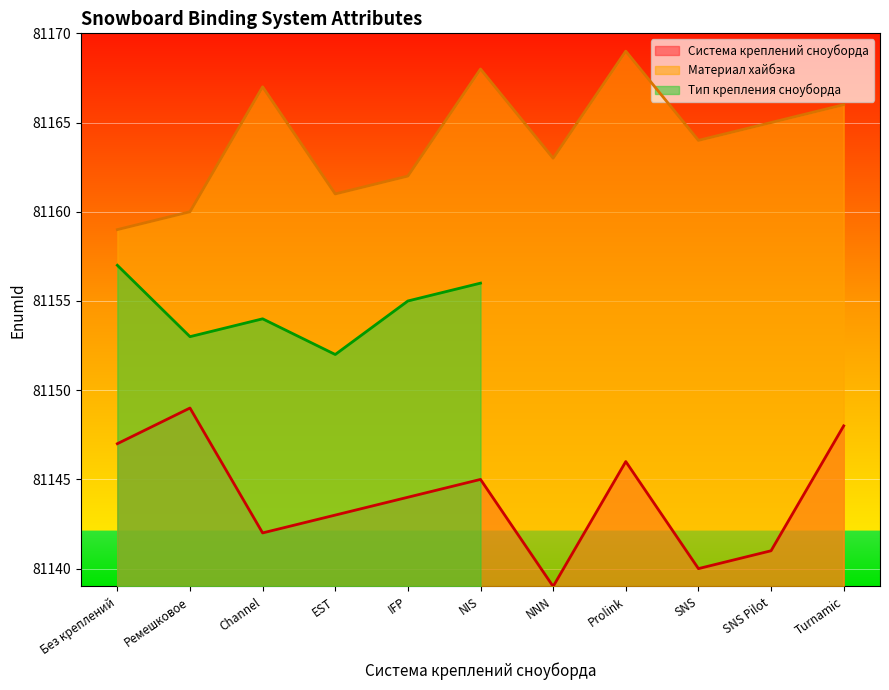

What is the value of the Система креплений сноуборда point at the 10th from the left?

81141